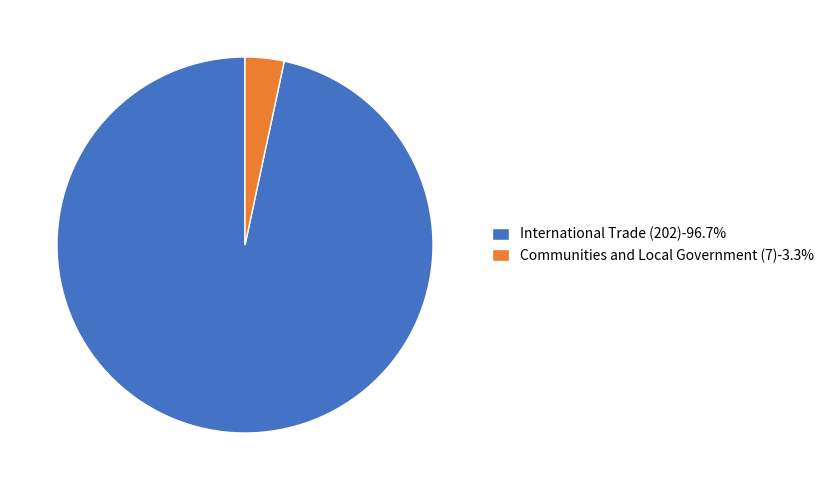

Rank the categories by value from lowest to highest.

Communities and Local Government (7), International Trade (202)